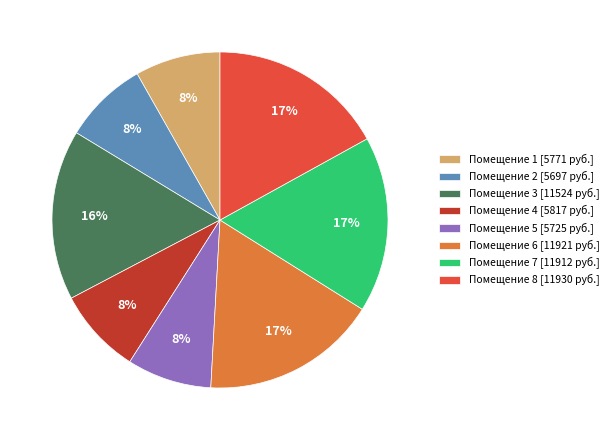

To the nearest percent, what is the difference between the largest and smallest slice percentages?

9%